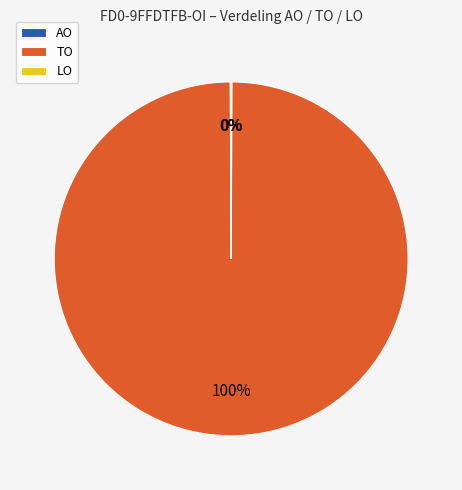

The TO slice represents 100% of the pie. True or false?

True